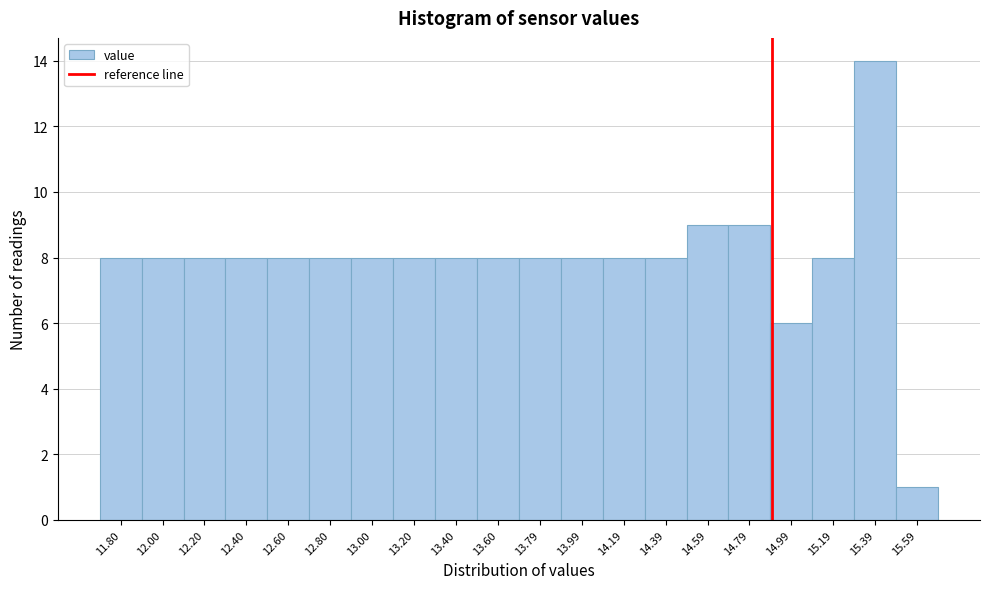

Reading left to right, list all the values displayed in this chart.

11.80=8	12.00=8	12.20=8	12.40=8	12.60=8	12.80=8	13.00=8	13.20=8	13.40=8	13.60=8	13.79=8	13.99=8	14.19=8	14.39=8	14.59=9	14.79=9	14.99=6	15.19=8	15.39=14	15.59=1